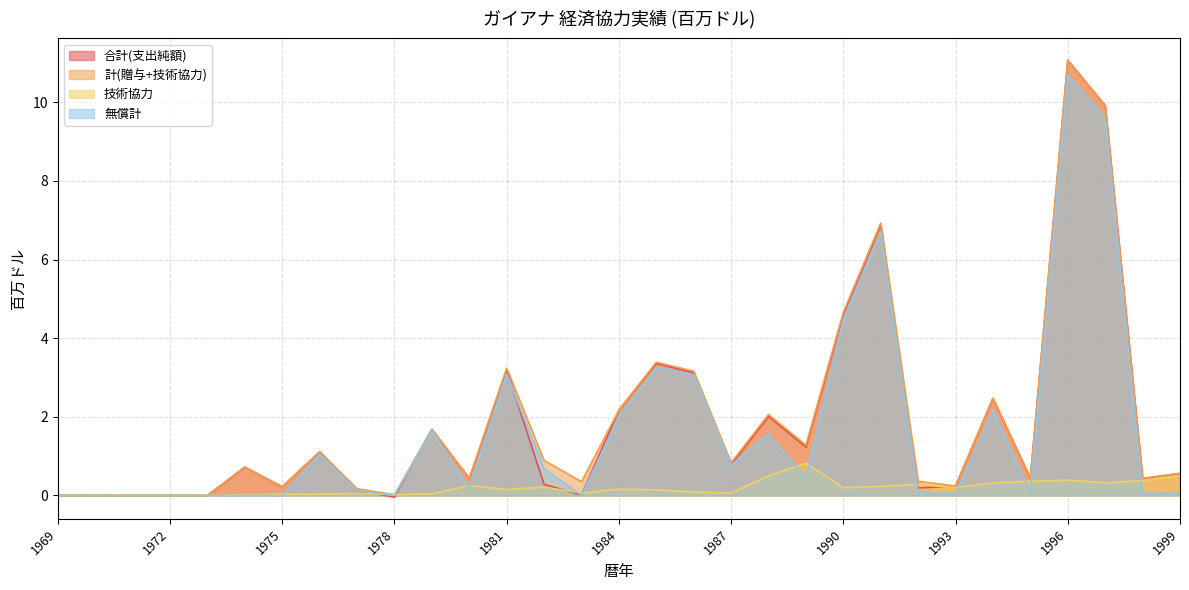

At which label does 無償計 reach its minimum?

1969